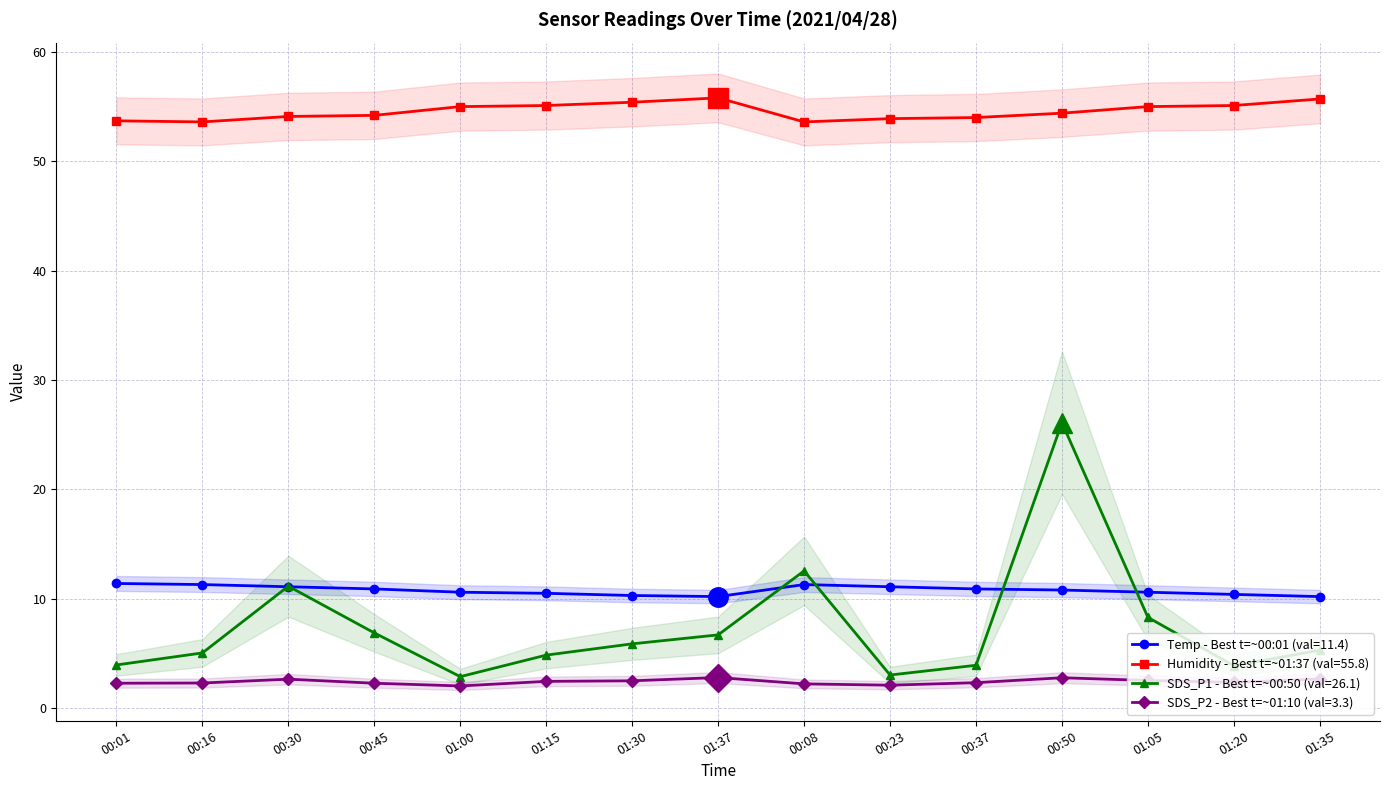

How many distinct data groups are displayed?

4